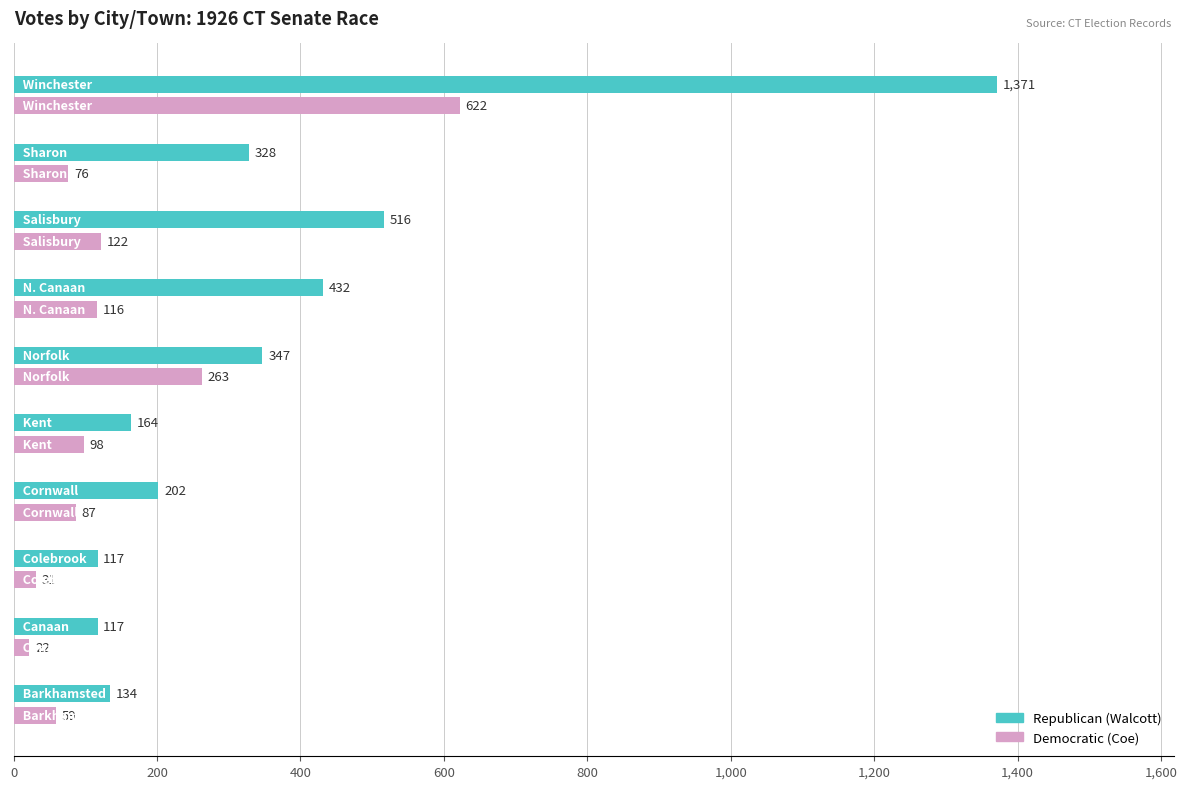

Which series has the widest spread of values?

Republican (Walcott)